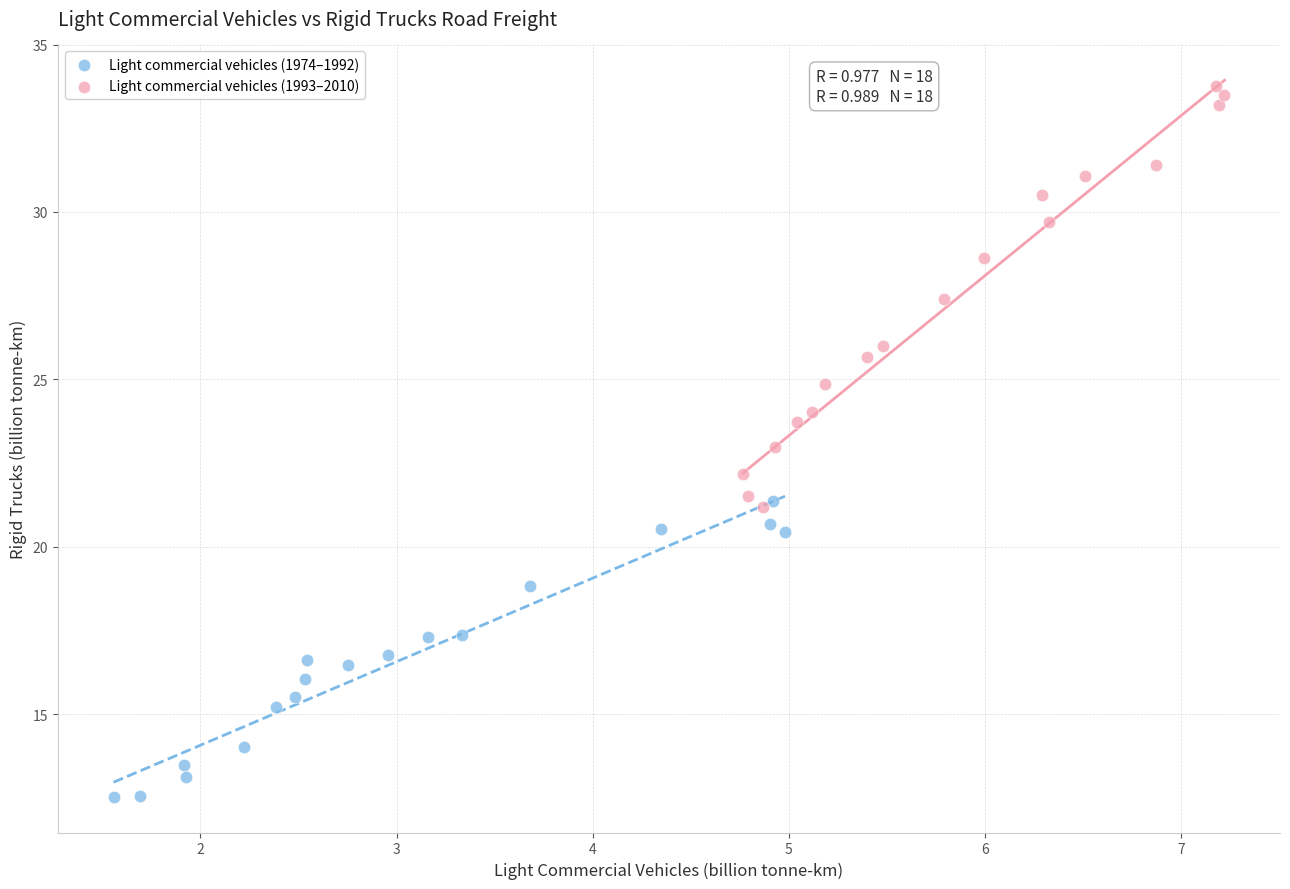

Which series has the widest spread of Y values?

Light commercial vehicles (1993–2010)